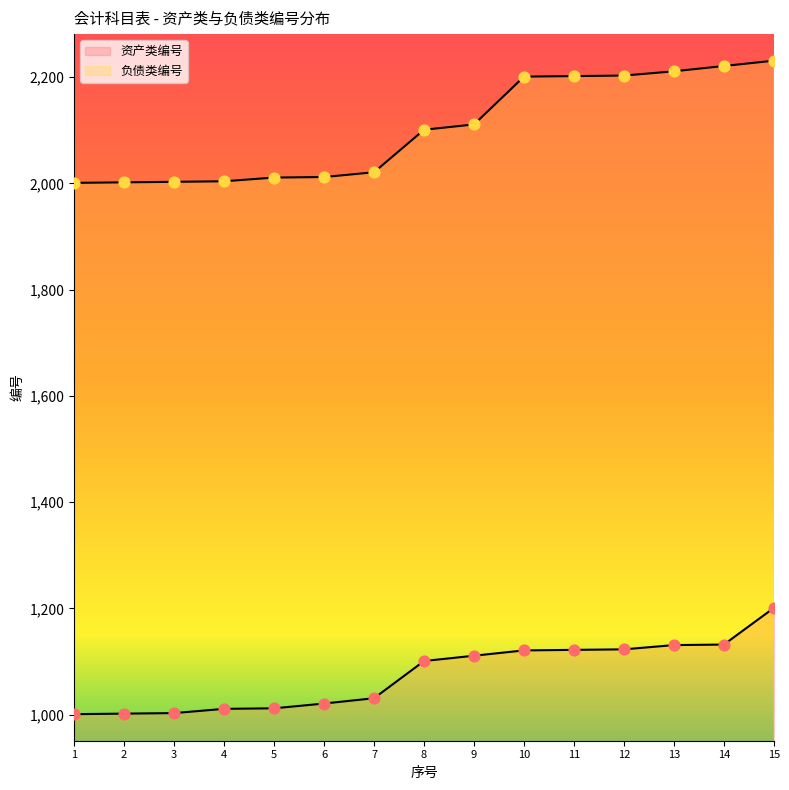

At which category is the sum across all series the highest?

15